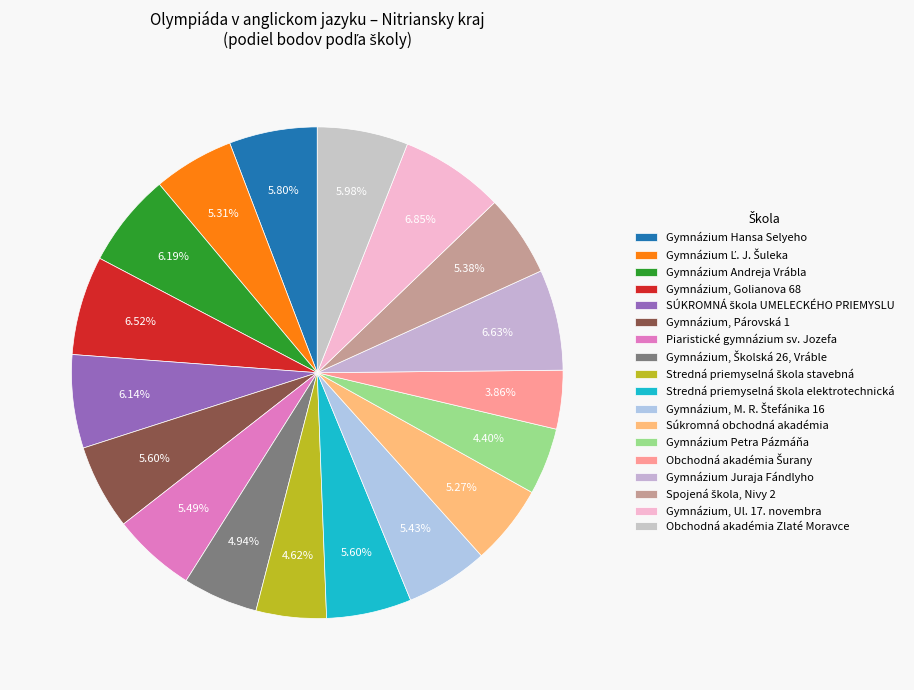

True or false: Gymnázium, Golianova 68 accounts for 7% of the total.

True